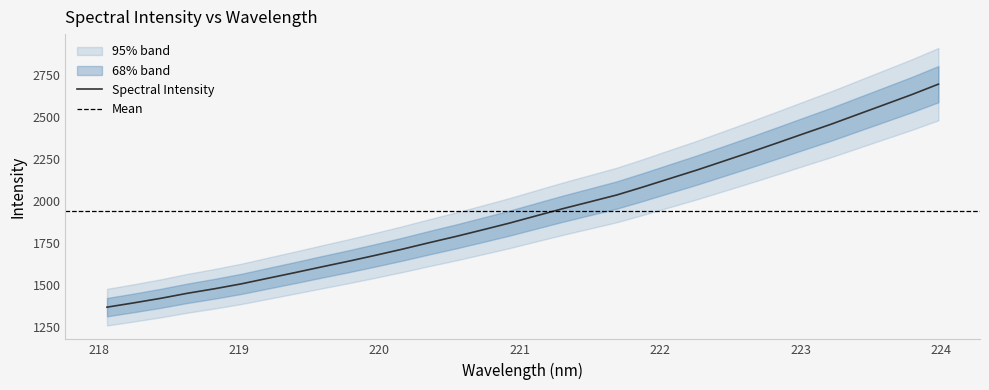

What is the label of the 17th point from the left?

221.1174